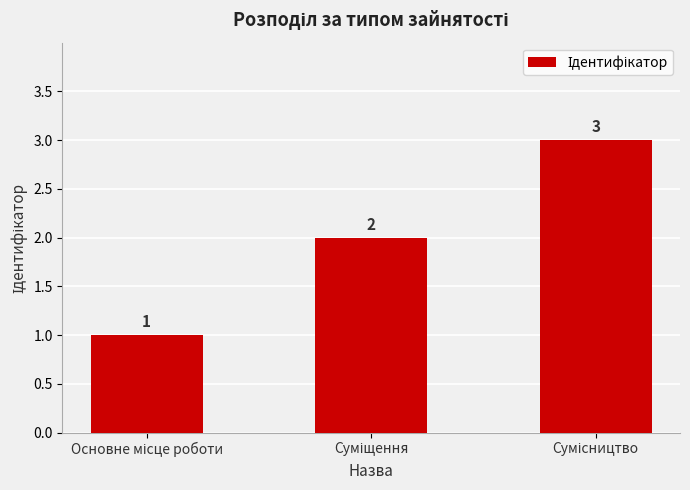

How many values are between 1 and 3?

3